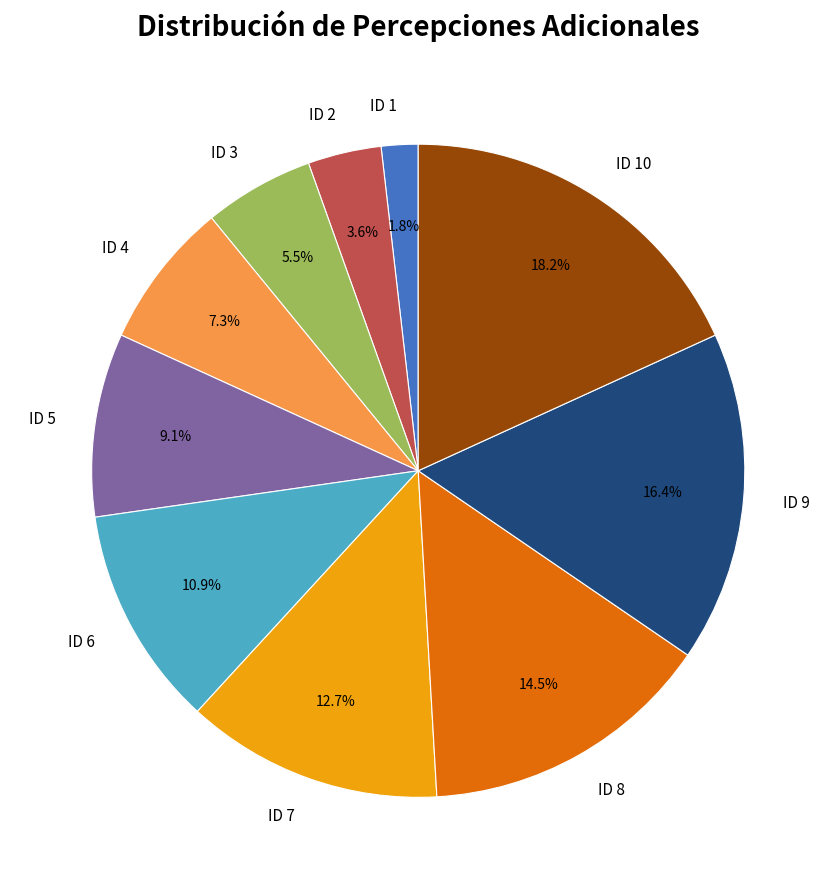

Is it true that ID 2 is 14% of the pie?

False